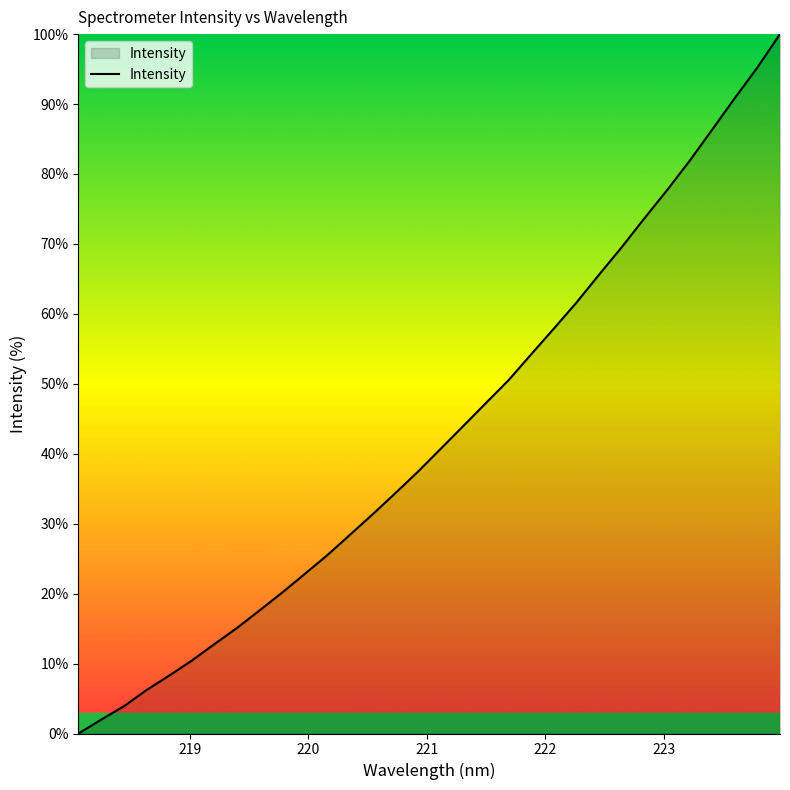

What is the difference between the maximum and minimum values?

100.0